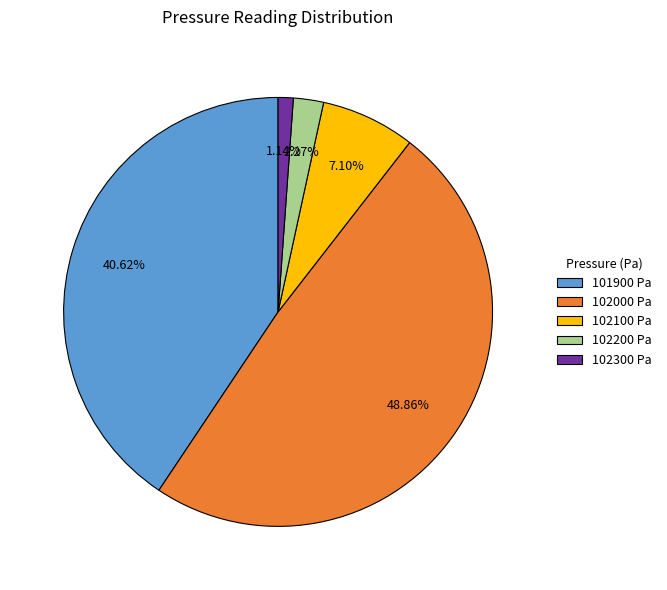

Count the number of slices in the pie.

5